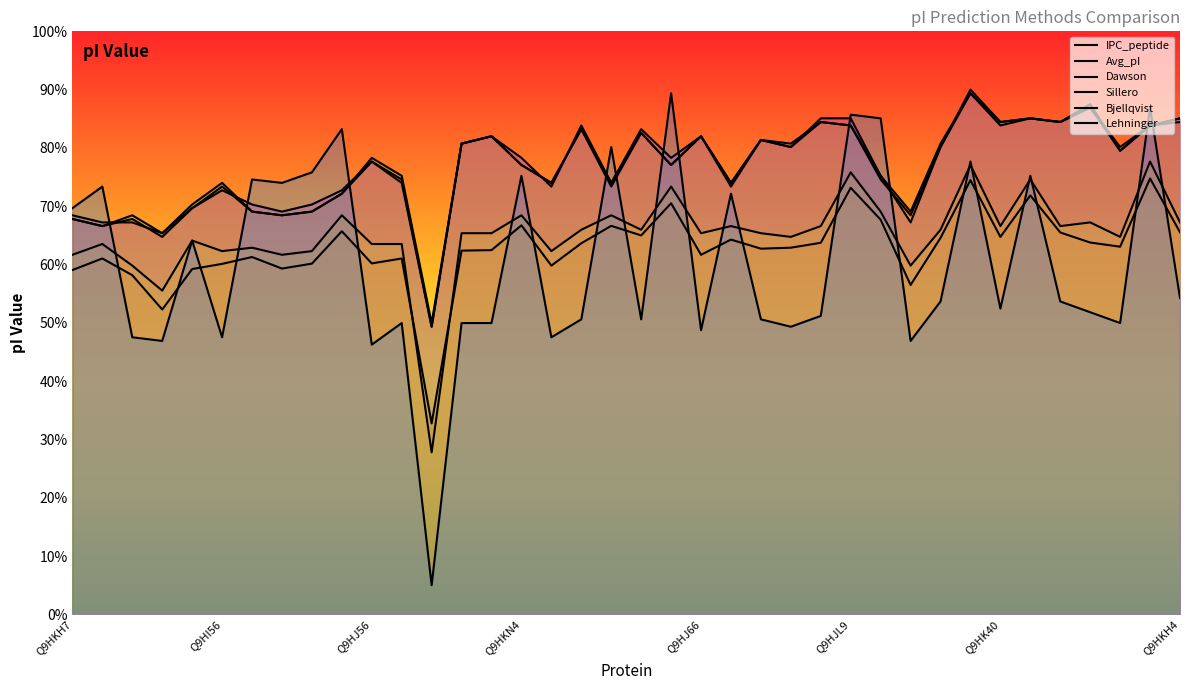

Which series has the widest spread of values?

Bjellqvist